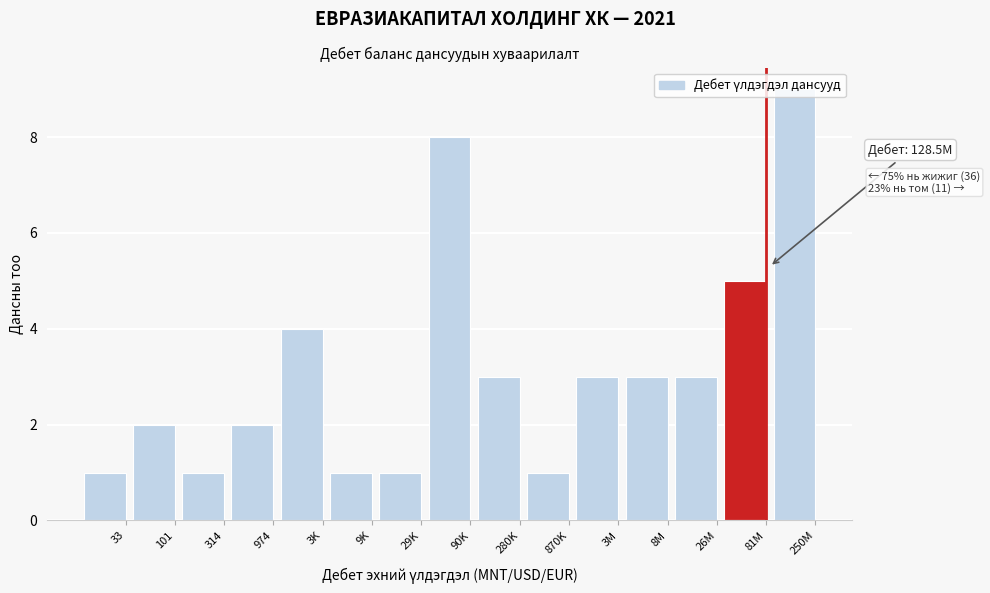

The chart shows a value of 1 at 9K. True or false?

True